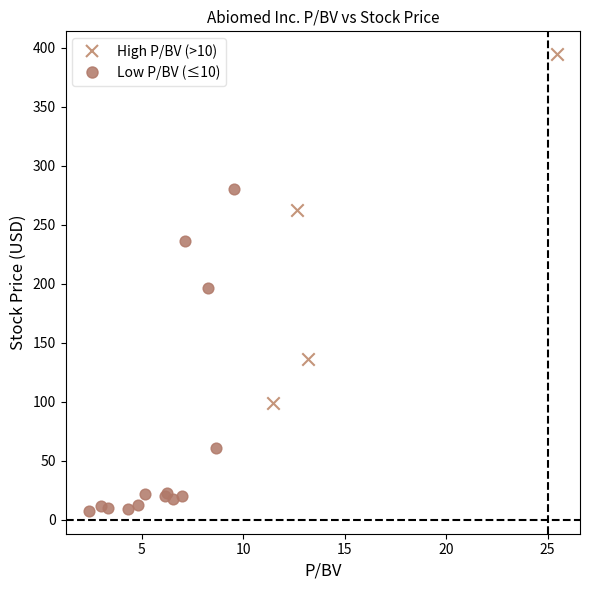

What are all the series names shown in the legend?

High P/BV (>10), Low P/BV (≤10)